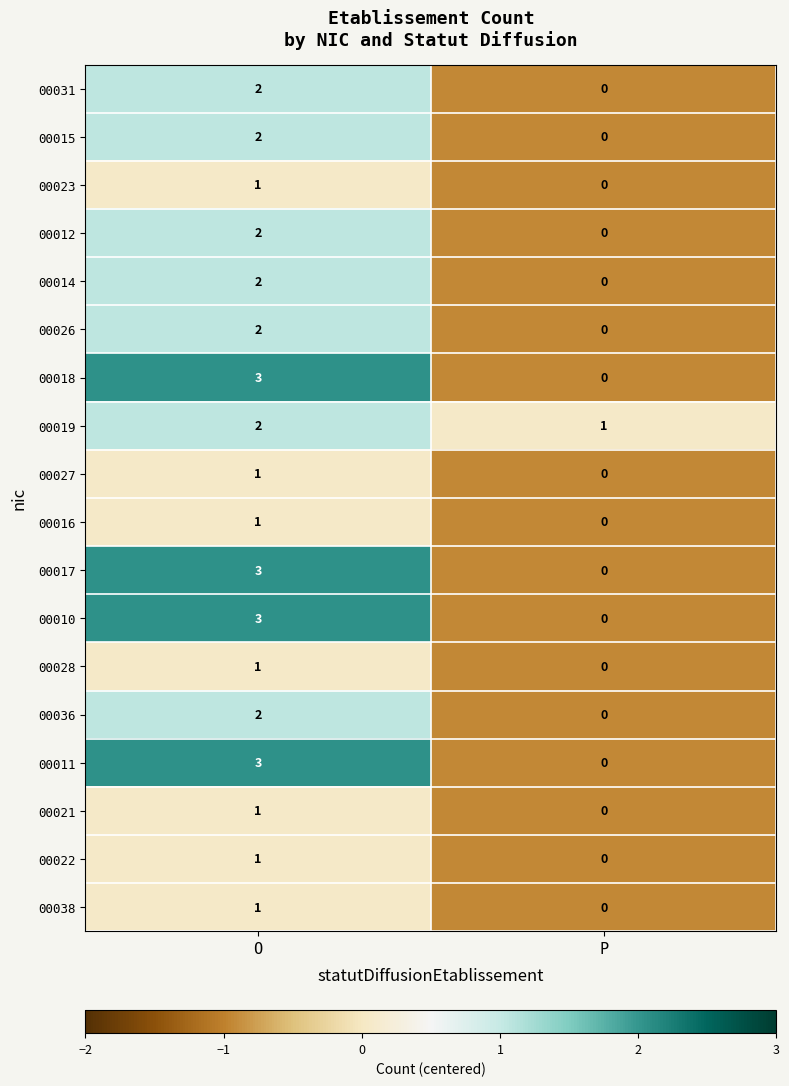

Which category has the highest value across all series?

O